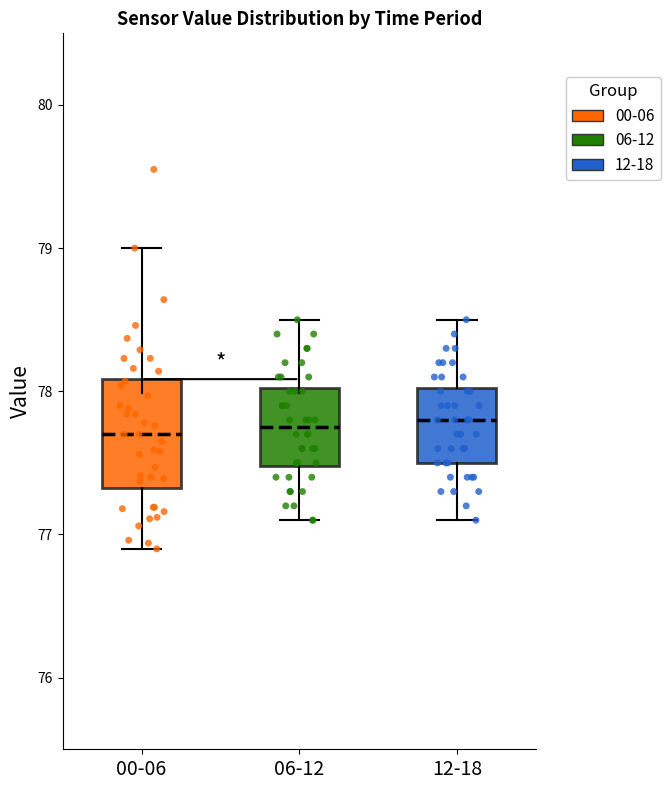

Which box is the tallest, from its lower edge to its upper edge?

00-06